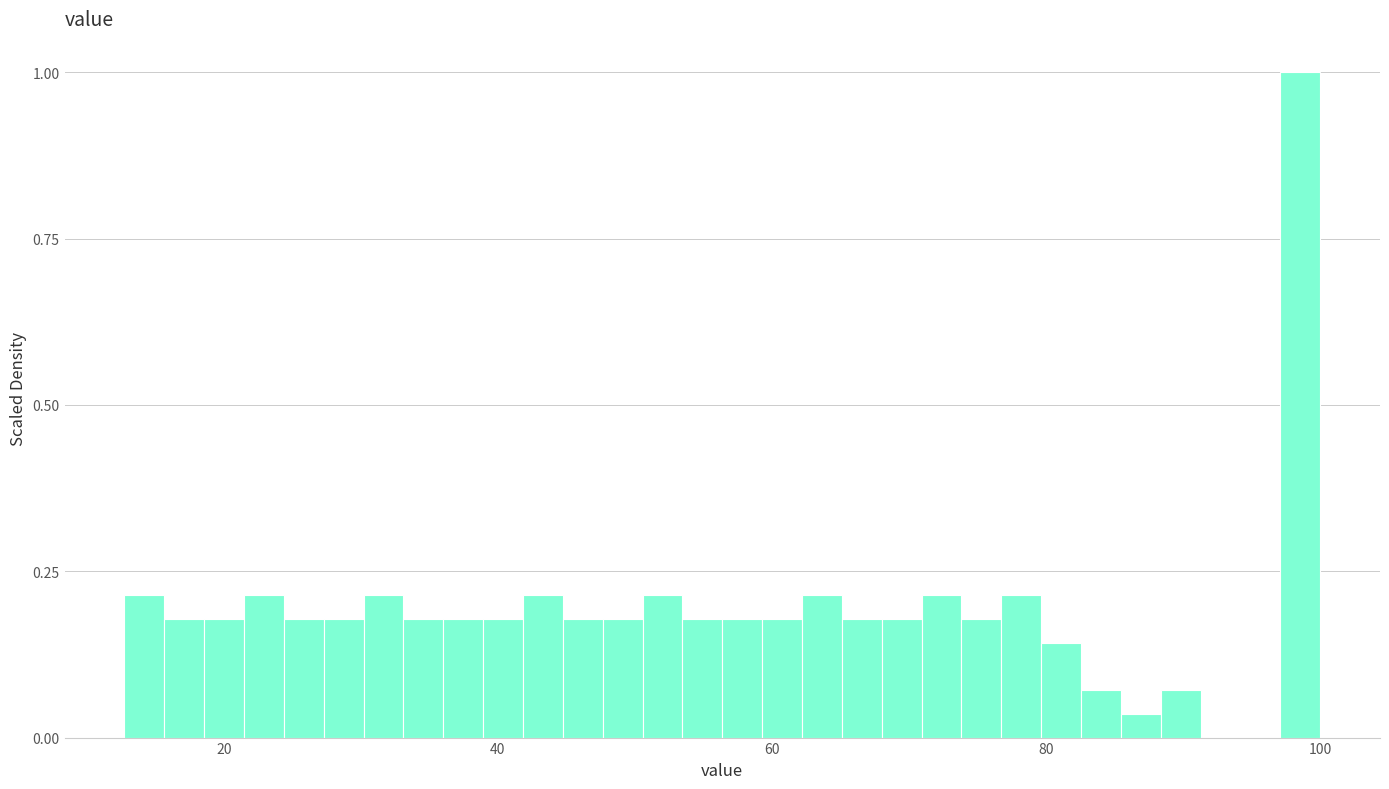

Around what value on the x-axis is the tallest bar? Give the approximate position of its centre, as read against the axis.

98